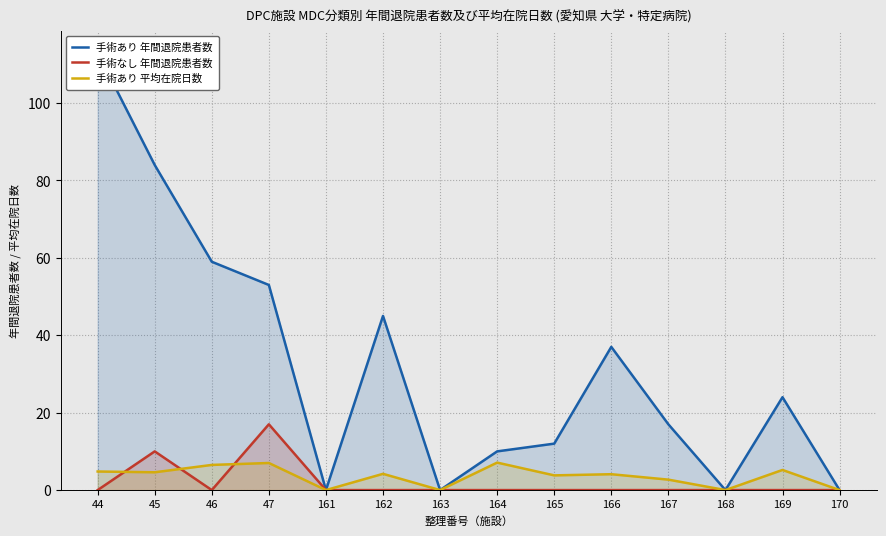

Reading left to right, what are all the values shown in this chart?

手術あり 年間退院患者数: 113.0	84.0	59.0	53.0	0.0	45.0	0.0	10.0	12.0	37.0	17.0	0.0	24.0	0.0
手術なし 年間退院患者数: 0.0	10.0	0.0	17.0	0.0	0.0	0.0	0.0	0.0	0.0	0.0	0.0	0.0	0.0
手術あり 平均在院日数: 4.8	4.6	6.5	7.0	0.0	4.2	0.0	7.1	3.8	4.1	2.7	0.0	5.2	0.0